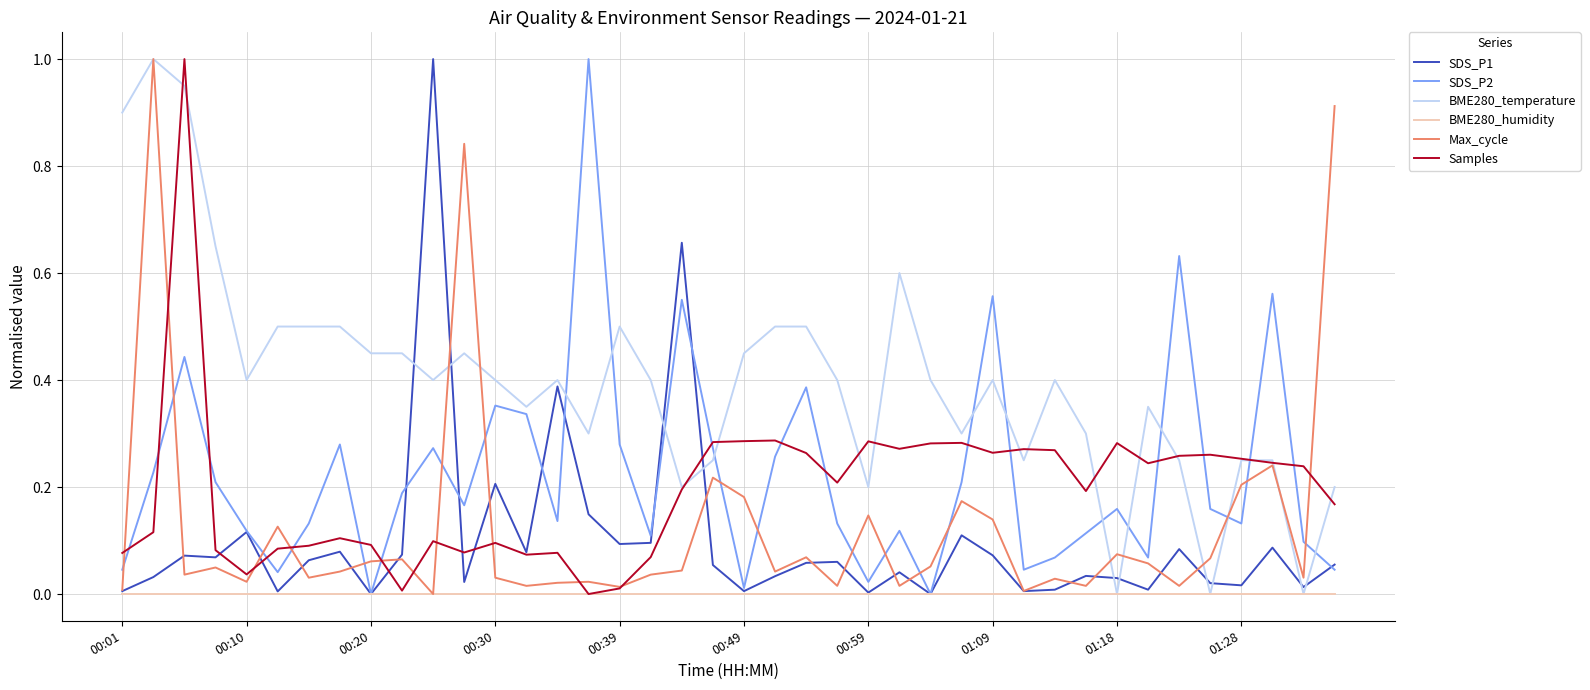

Which series has the largest total across all categories?

BME280_temperature